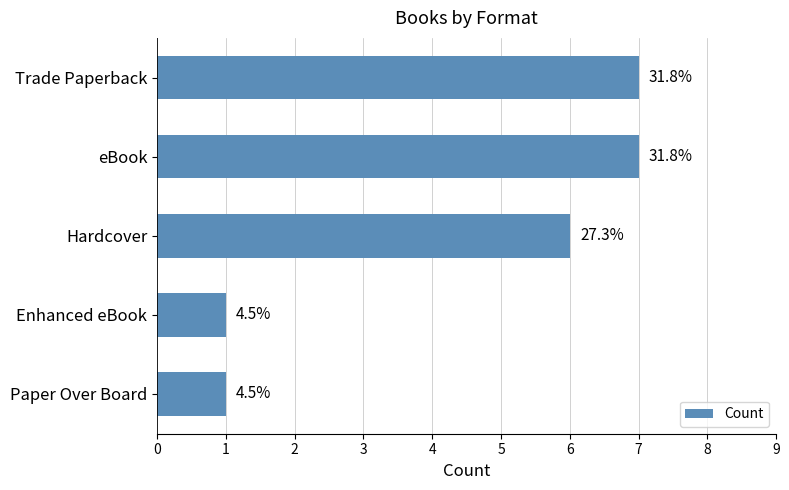

Are the bars horizontal?

Yes